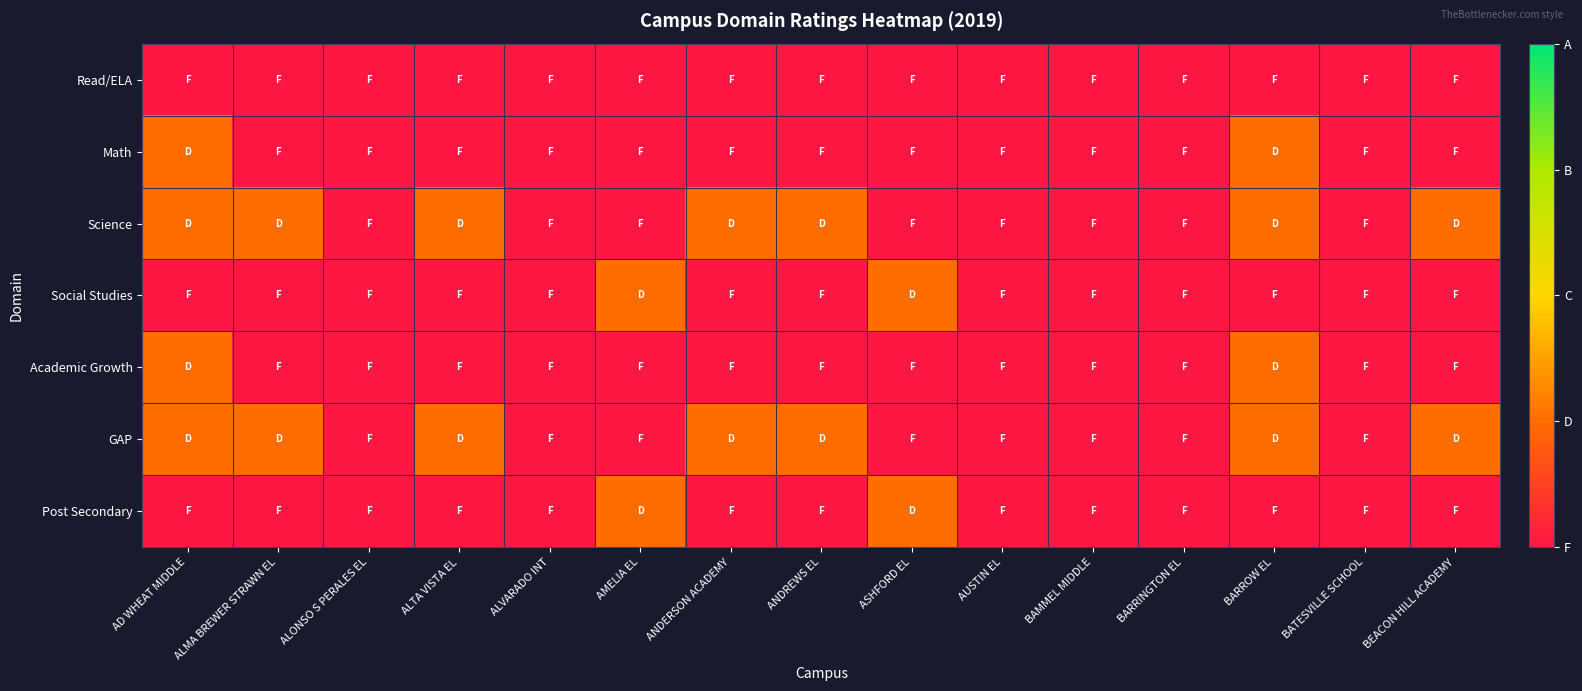

Between BARRINGTON EL and BARROW EL, which series saw the biggest shift?

Math